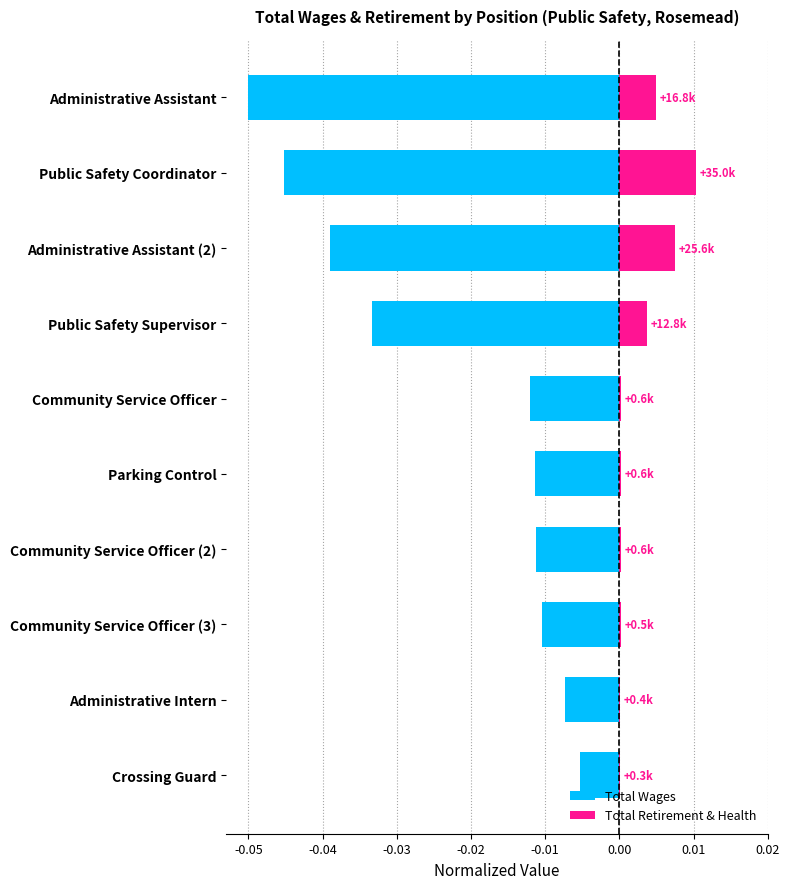

The Total Wages series shows -0.0 at Public Safety Coordinator. True or false?

True